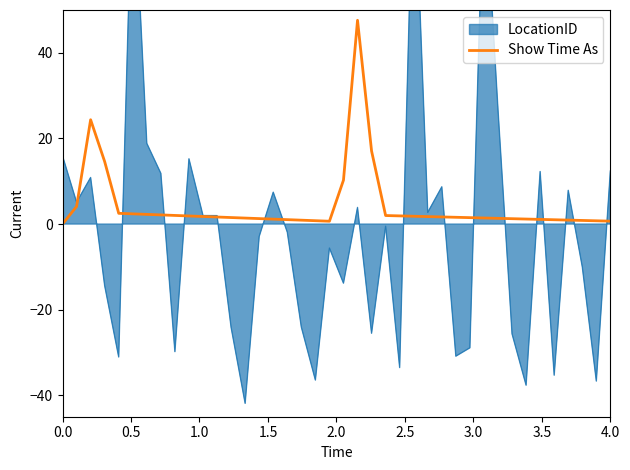

What is the maximum value for Show Time As?

47.6